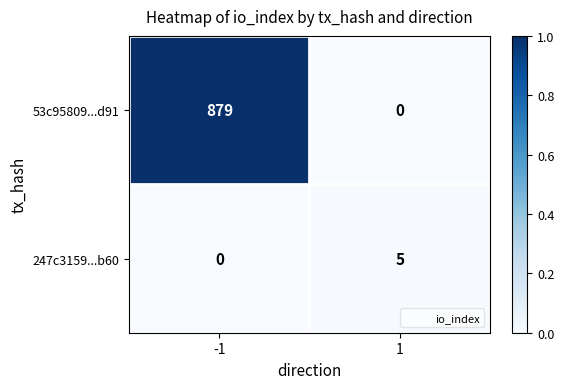

What is the difference between the 247c3159...b60 values at -1 and 1?

5